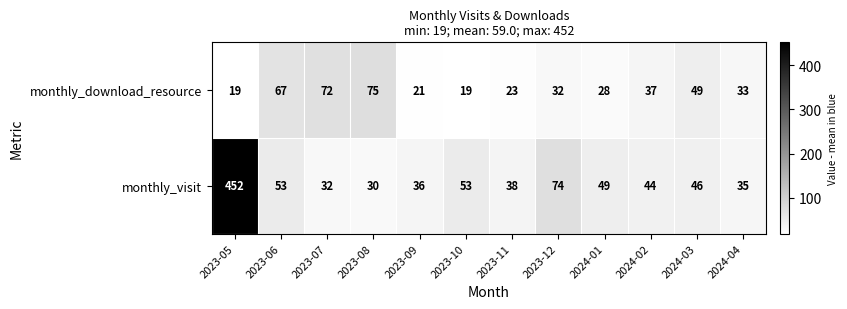

The monthly_visit series shows 54 at 2023-09. True or false?

False